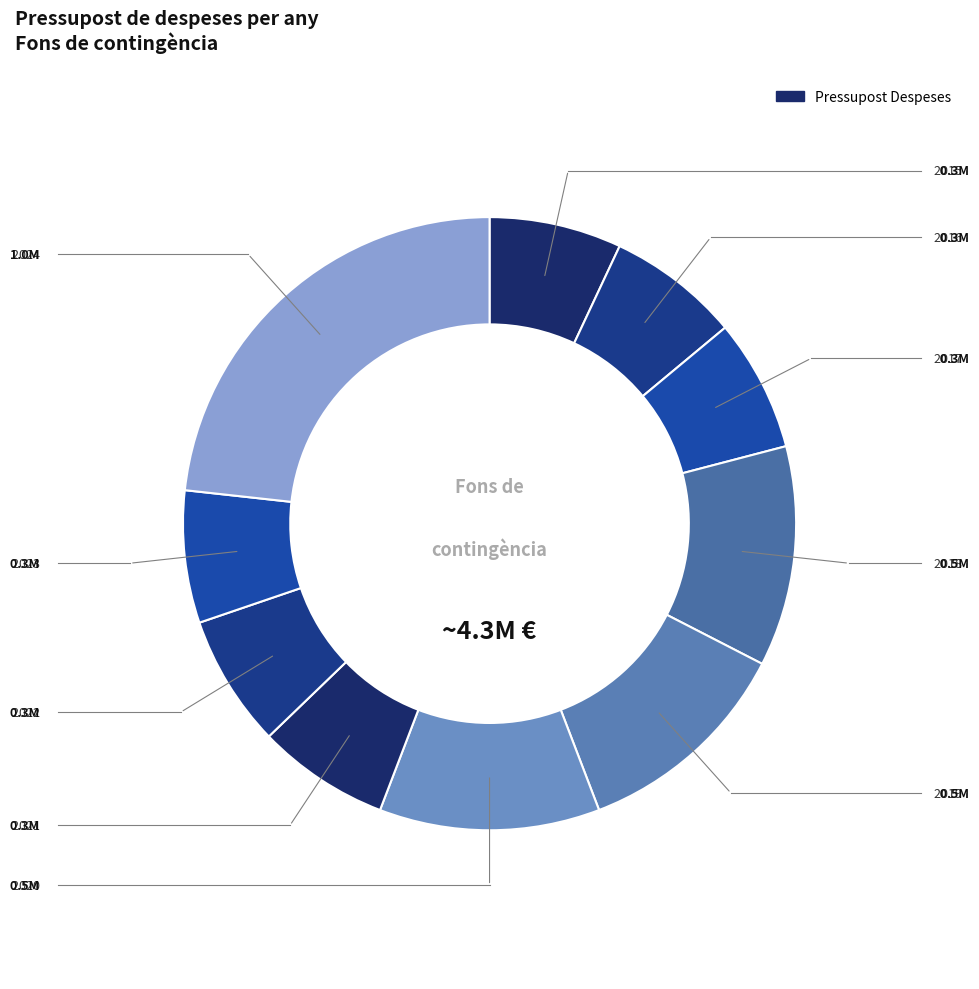

How many segments does this pie chart have?

10